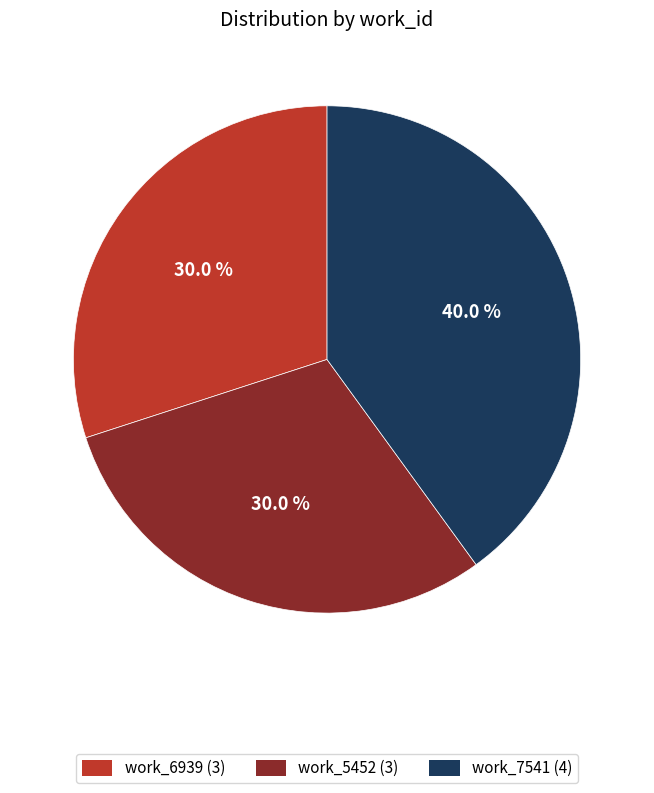

Count the number of slices in the pie.

3